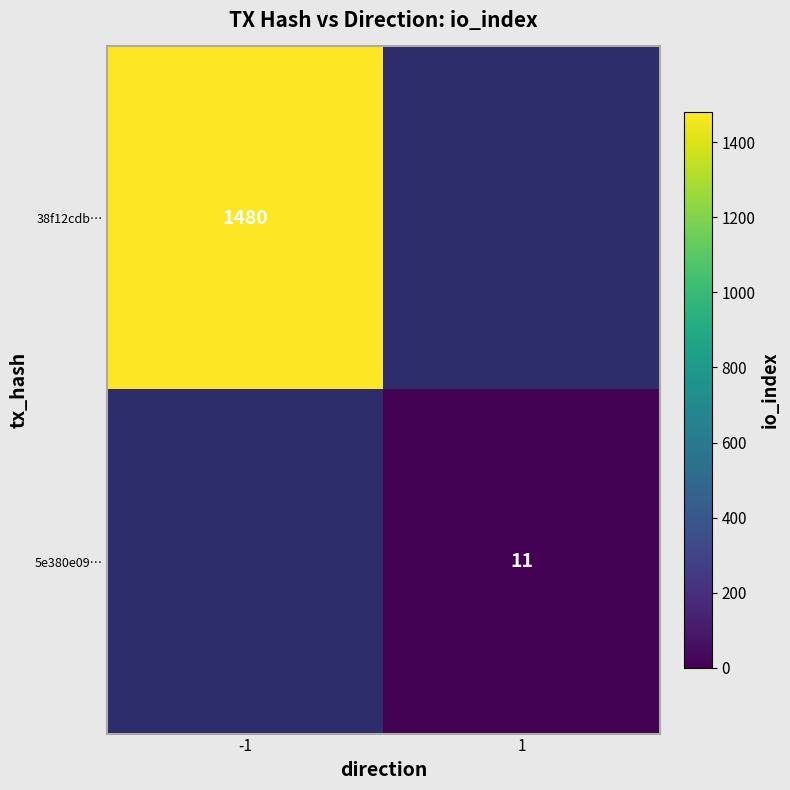

At which category does the chart reach its peak across all series?

-1